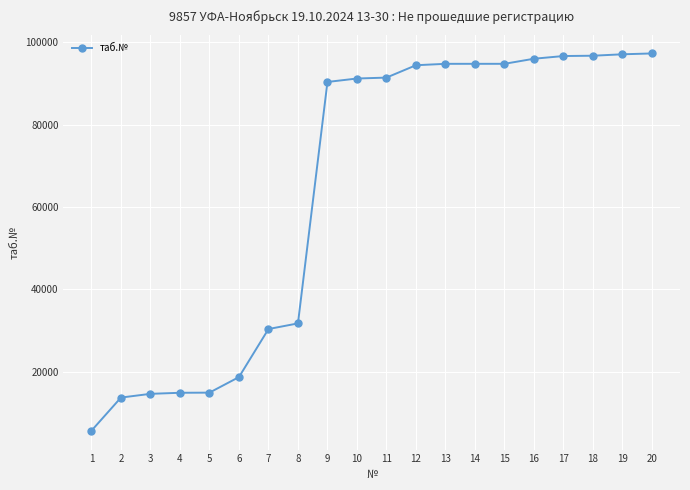

What is the average value?

64008